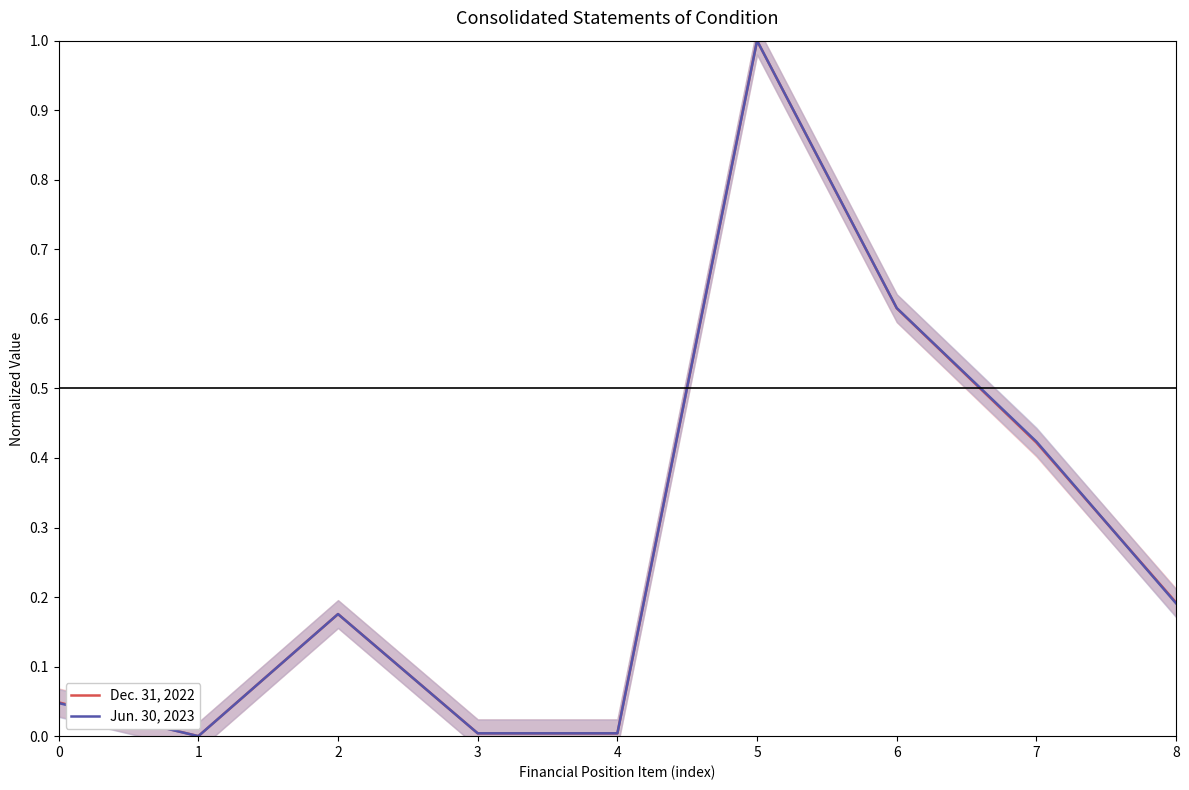

Which series ends up on top after the final intersection of Dec. 31, 2022 and Jun. 30, 2023?

Dec. 31, 2022